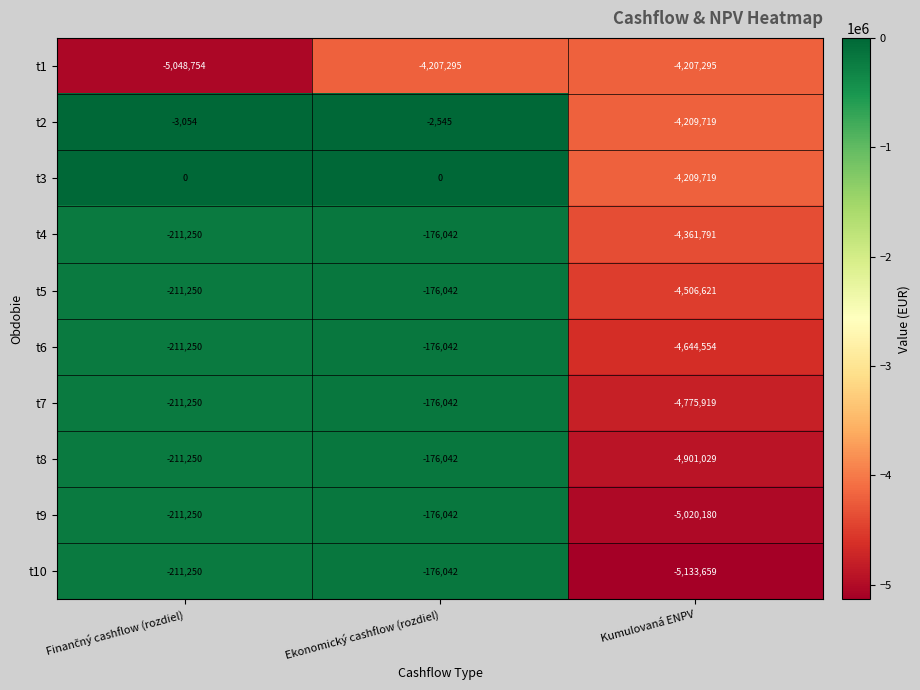

The value of t3 at Ekonomický cashflow (rozdiel) is -2637225. True or false?

False